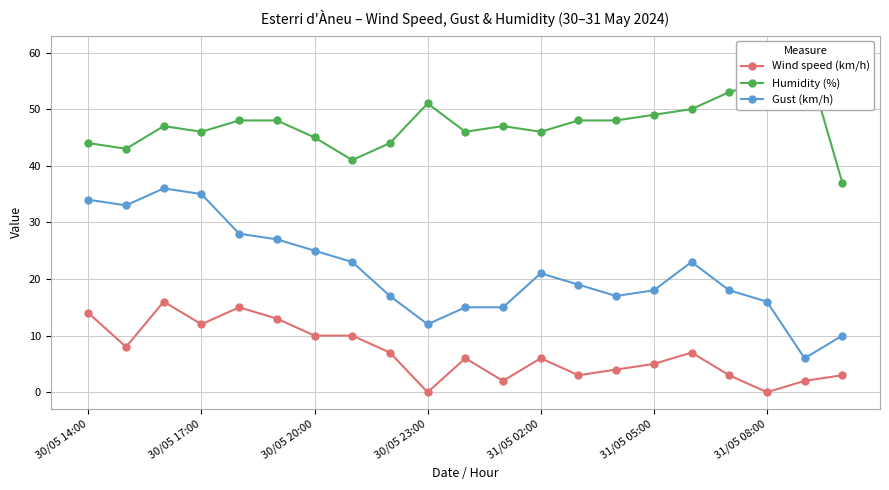

The Wind speed (km/h) series shows 16 at 30/05 17:00. True or false?

False